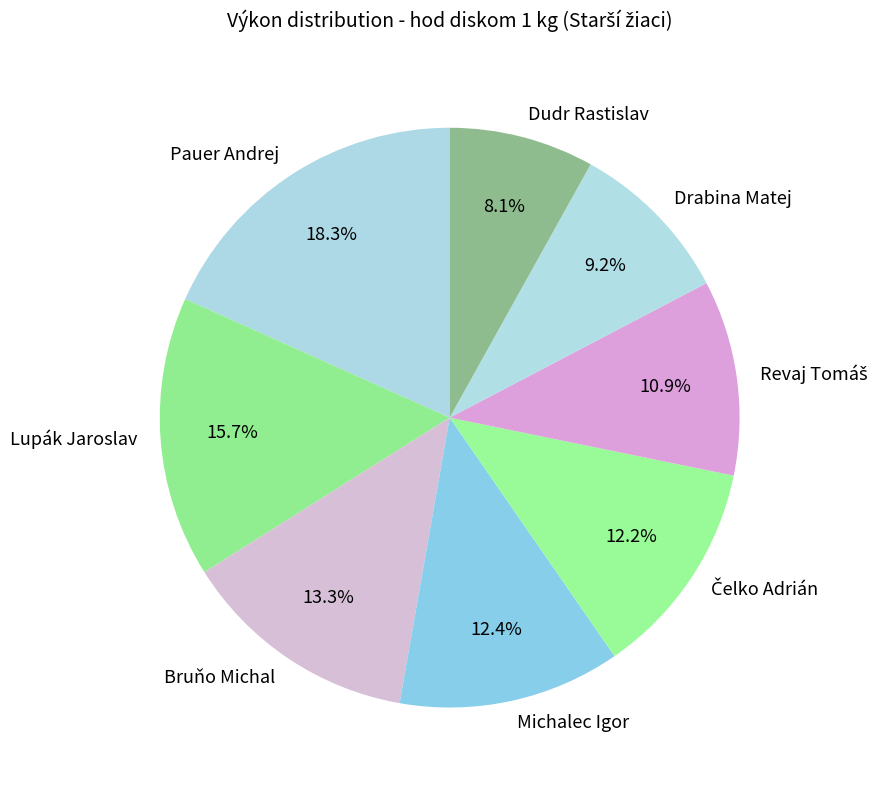

How many slices are in this pie chart?

8